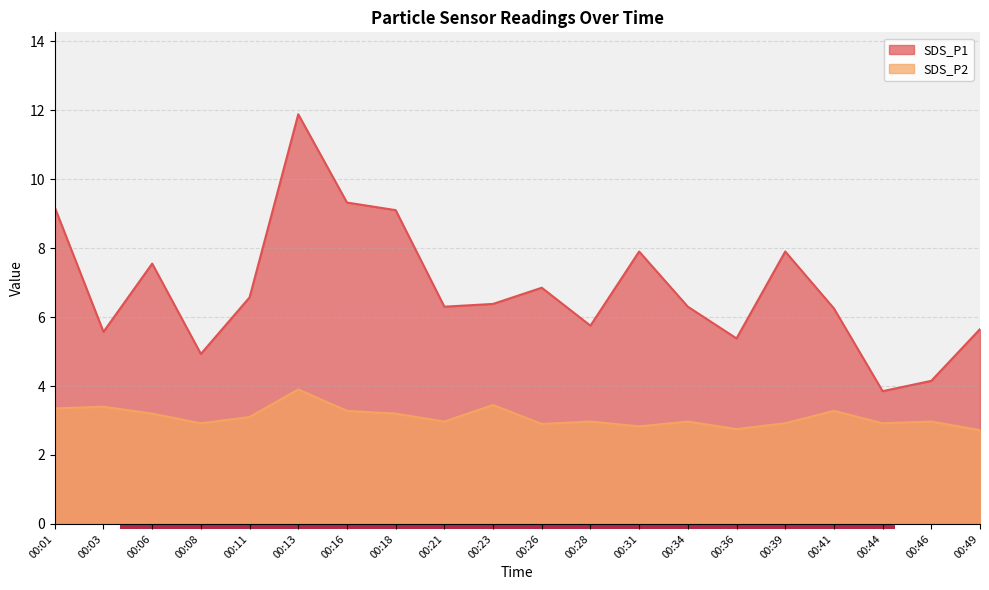

True or false: SDS_P1 has a value of 6.2 at 00:41.

True